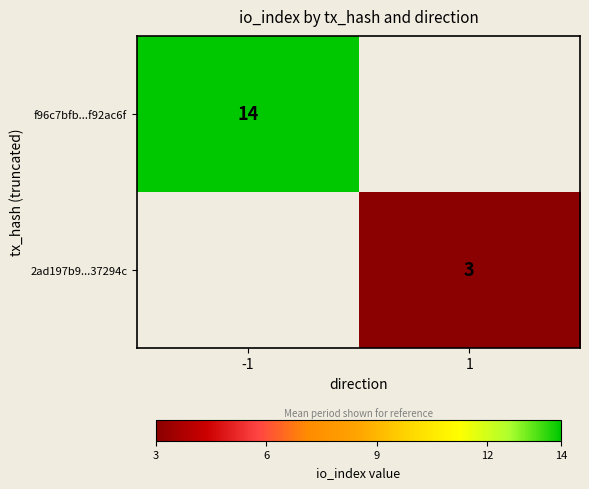

What is the minimum value shown in the chart?

3.0